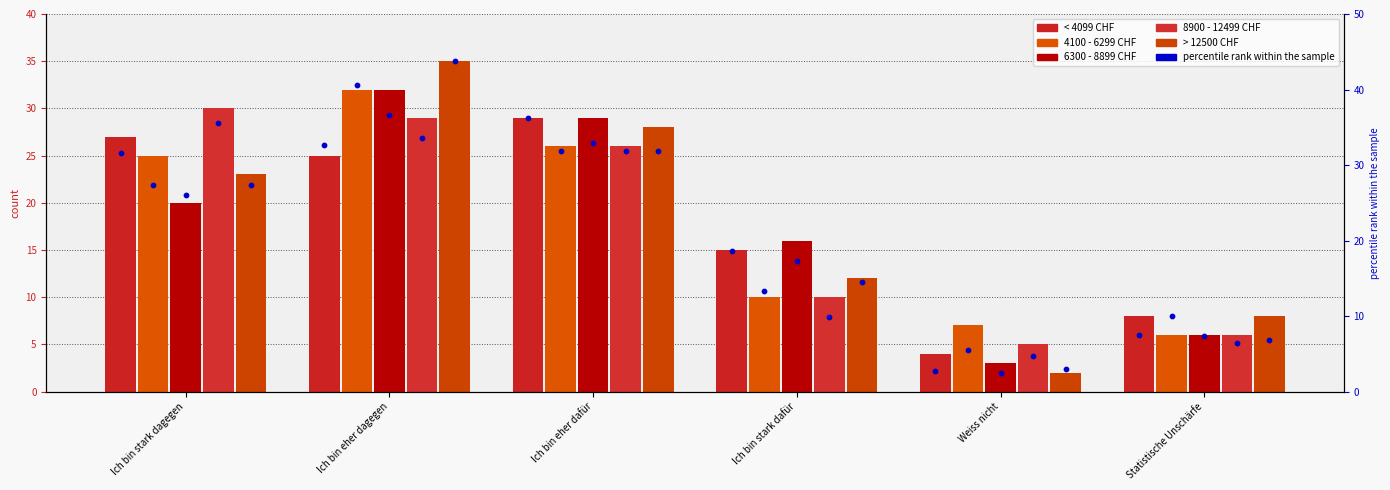

Which series reaches the maximum Y coordinate?

> 12500 CHF